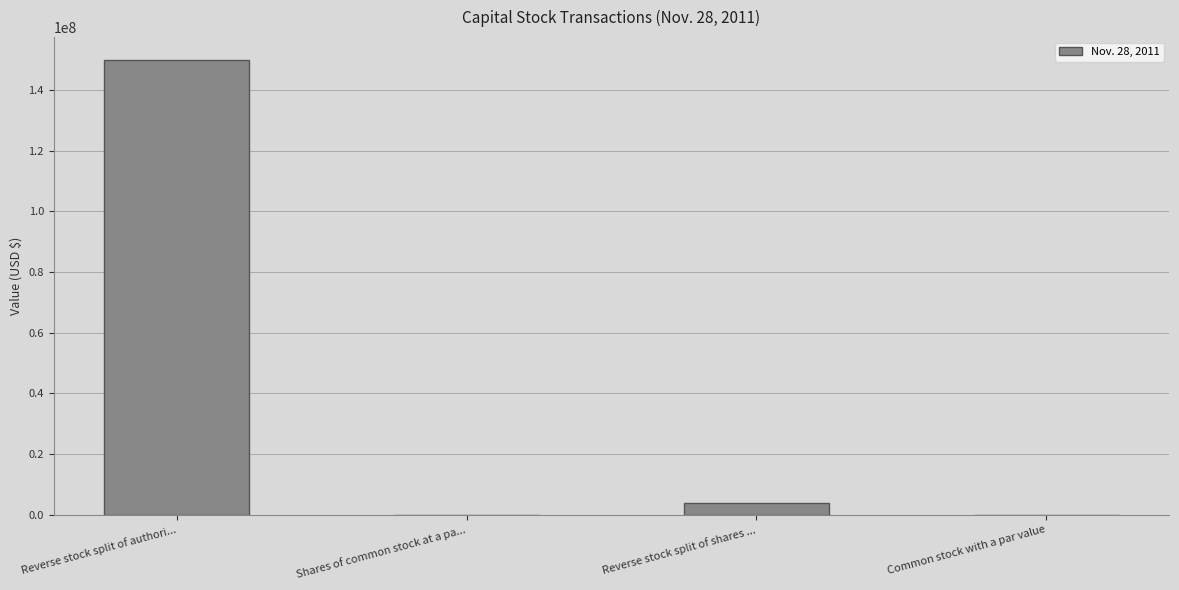

What is the sum of all values?

153750000.0